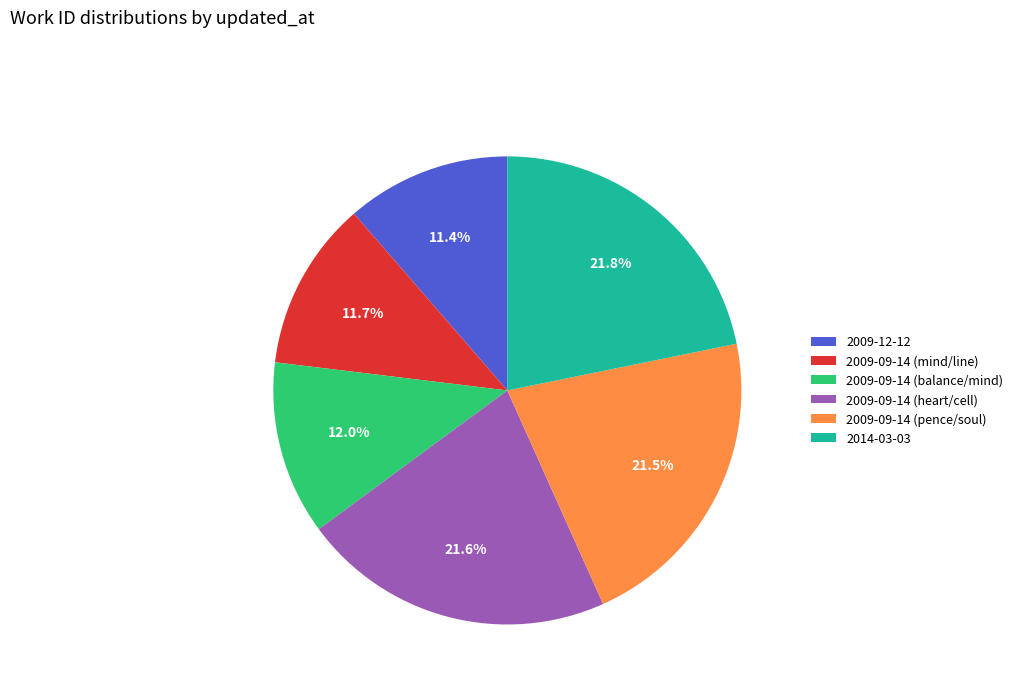

How many slices are in this pie chart?

6